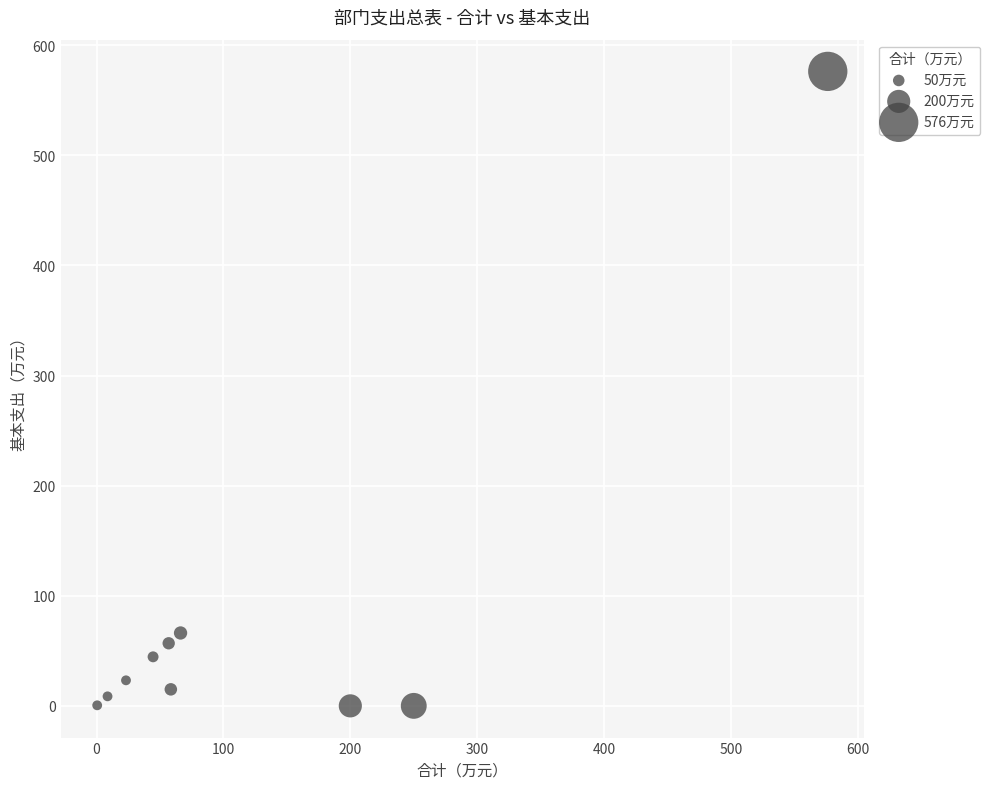

What Y value in the scatter plot is closest to 288?

66.2